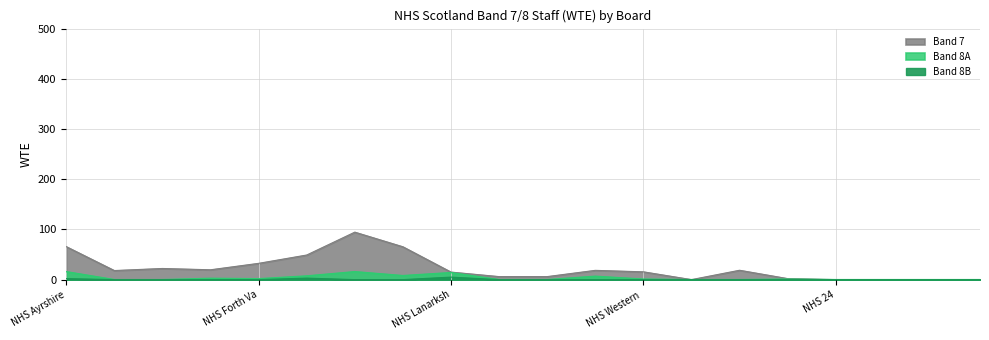

The value of Band 7 at NHS Fife is 19.6. True or false?

True